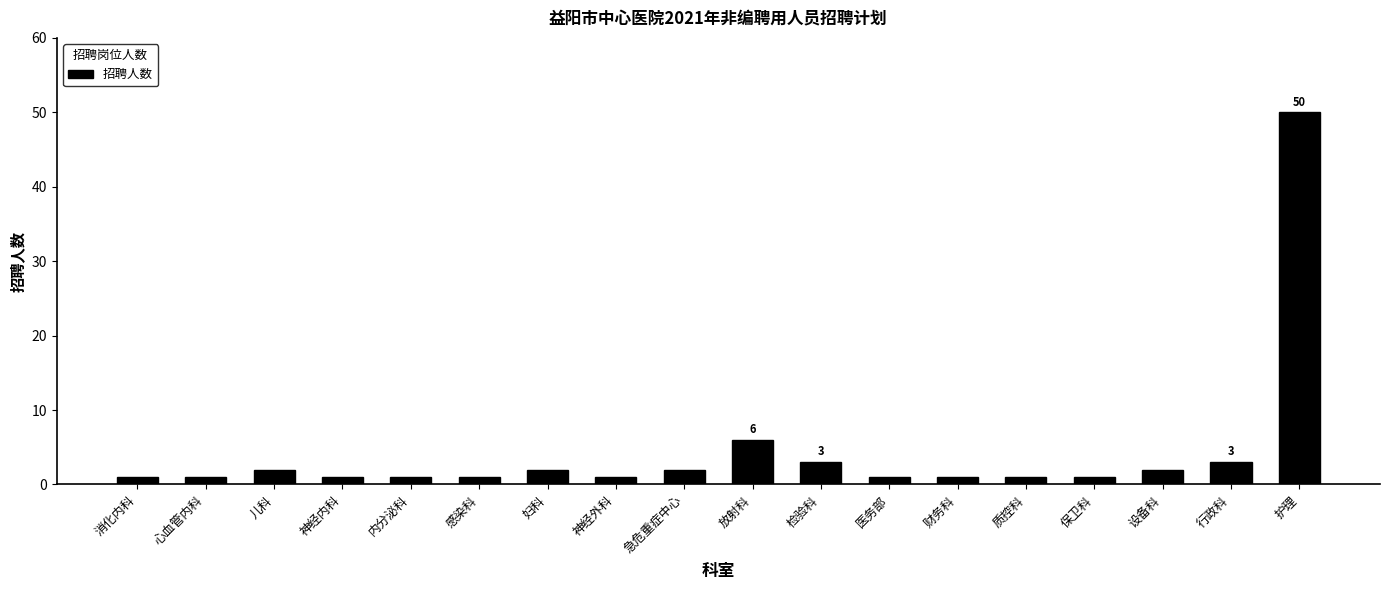

True or false: the data shows 2 at 急危重症中心.

True